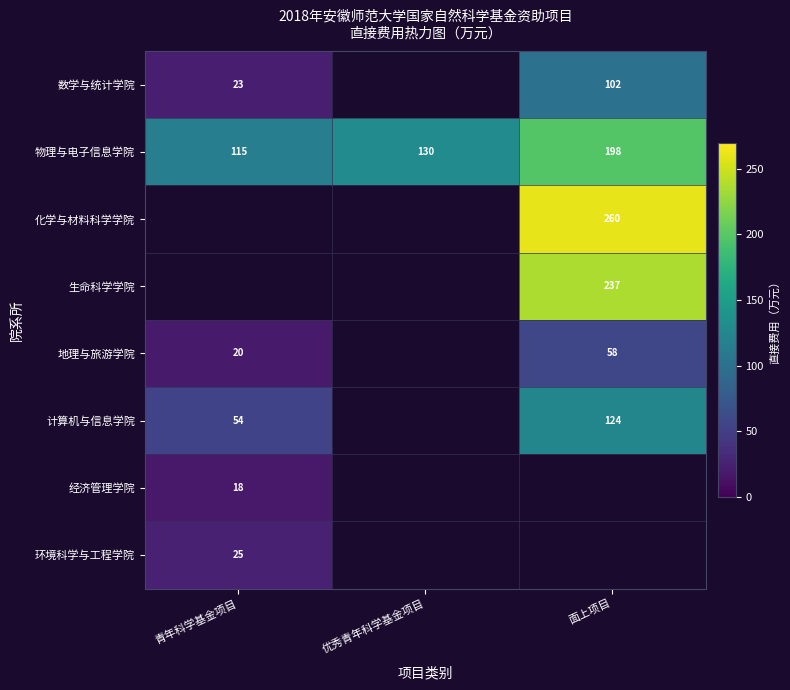

Is it true that 计算机与信息学院 equals 54 at 青年科学基金项目?

True